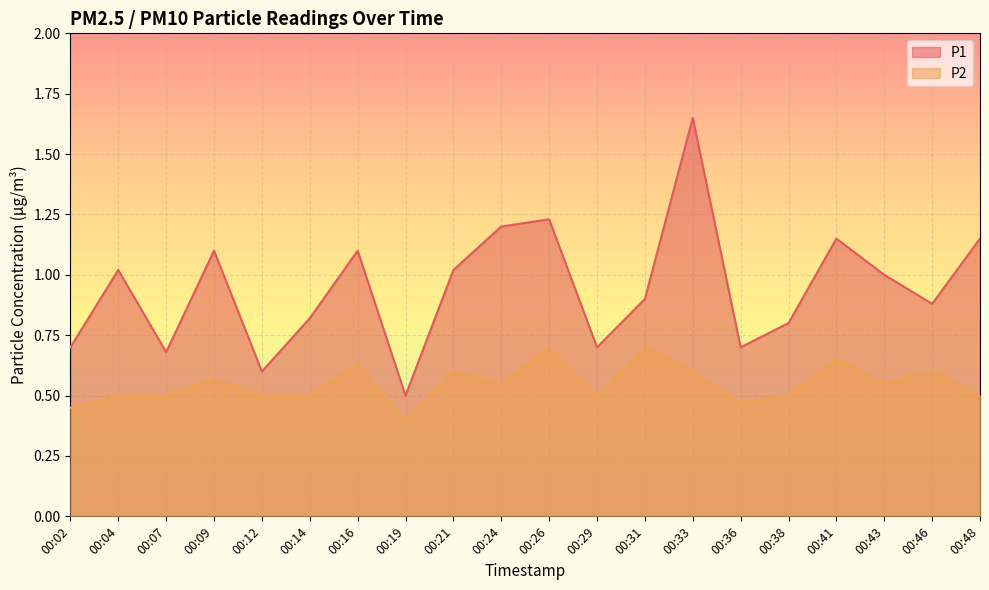

The value of P2 at 00:41 is 0.7. True or false?

True